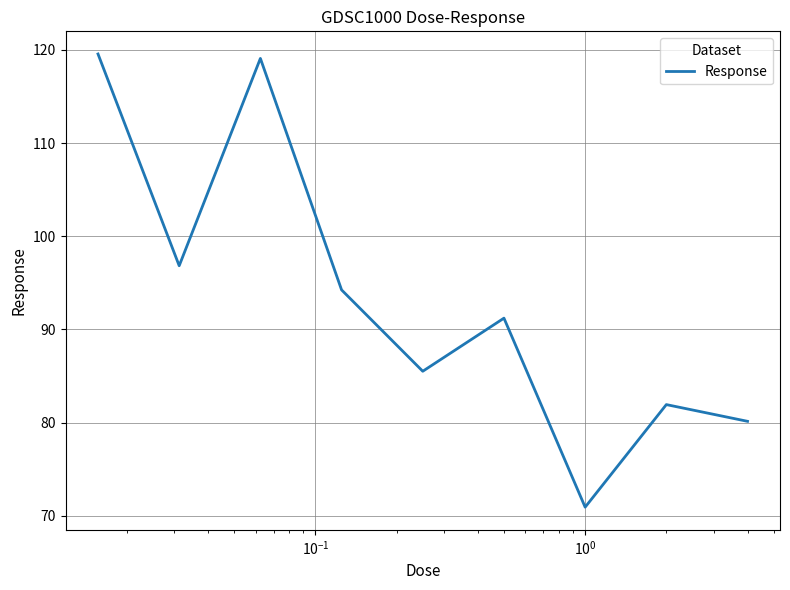

Reading left to right, what are all the values shown in this chart?

119.6	96.8	119.1	94.2	85.5	91.2	70.9	81.9	80.1